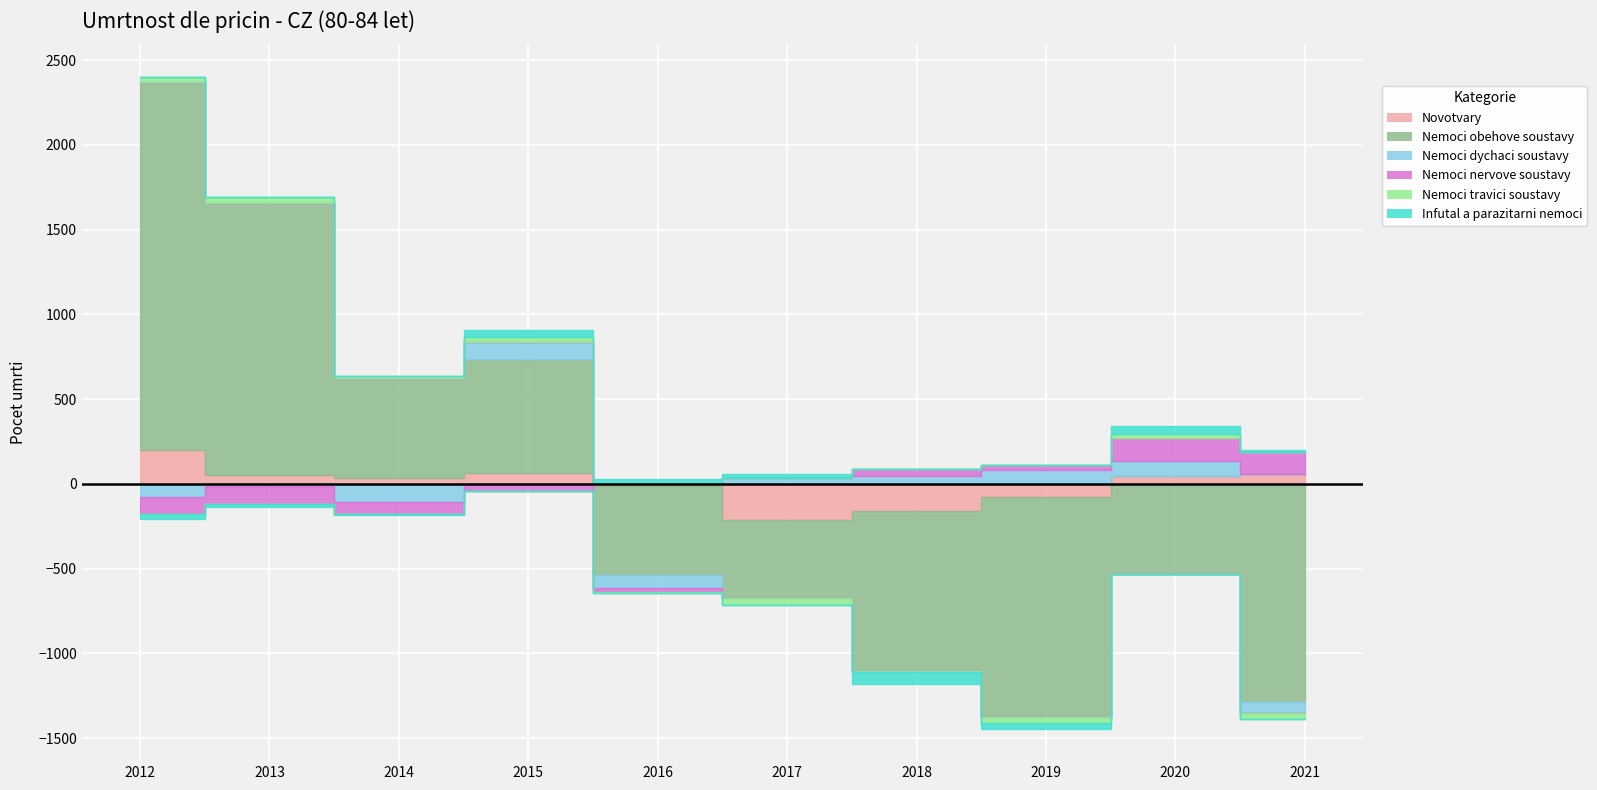

Is it true that Nemoci obehove soustavy equals 12213 at 2018?

False